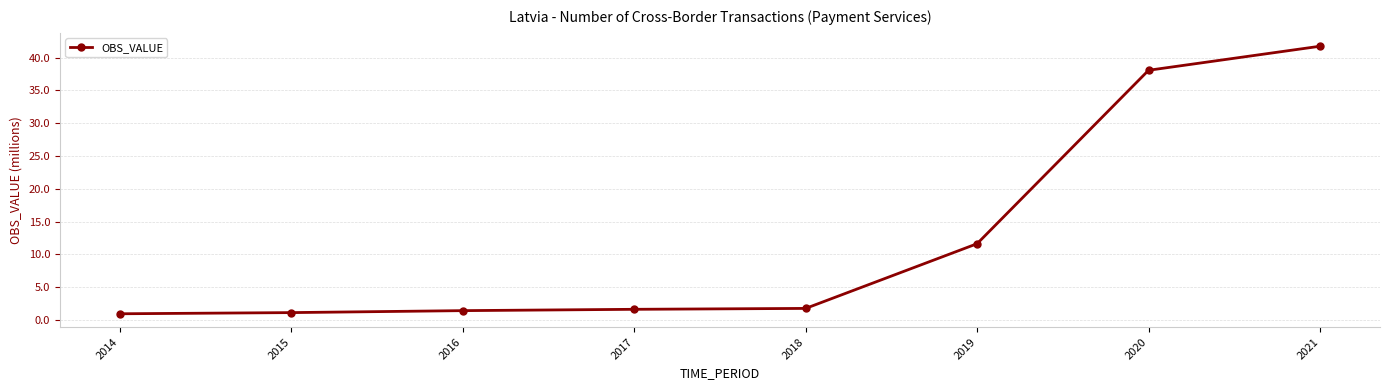

Read the value at 2019.

11.6